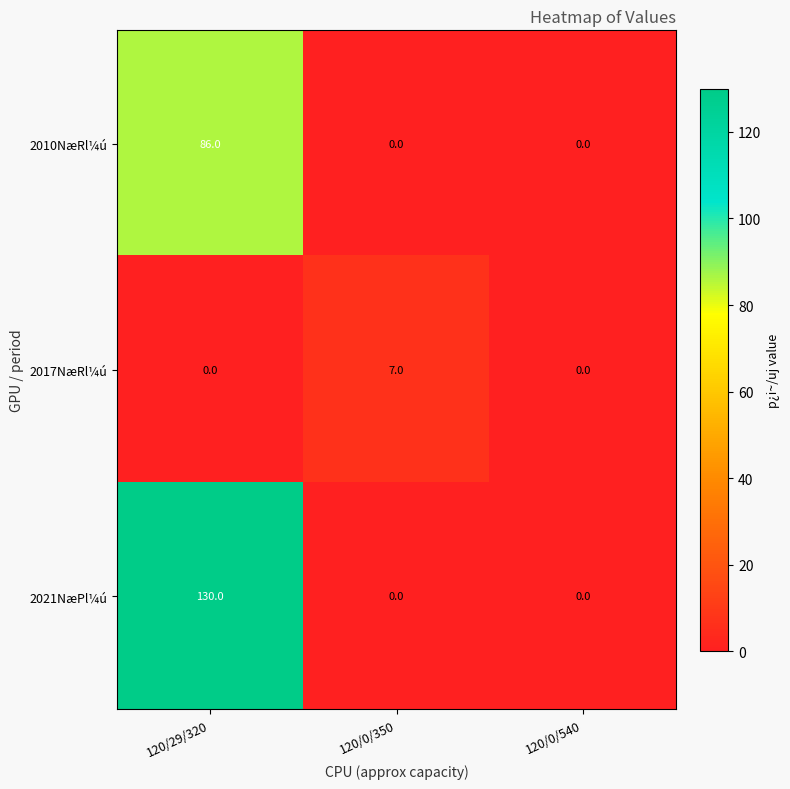

What is the difference between the maximum and minimum values in the 2010NæRl¼ú series?

86